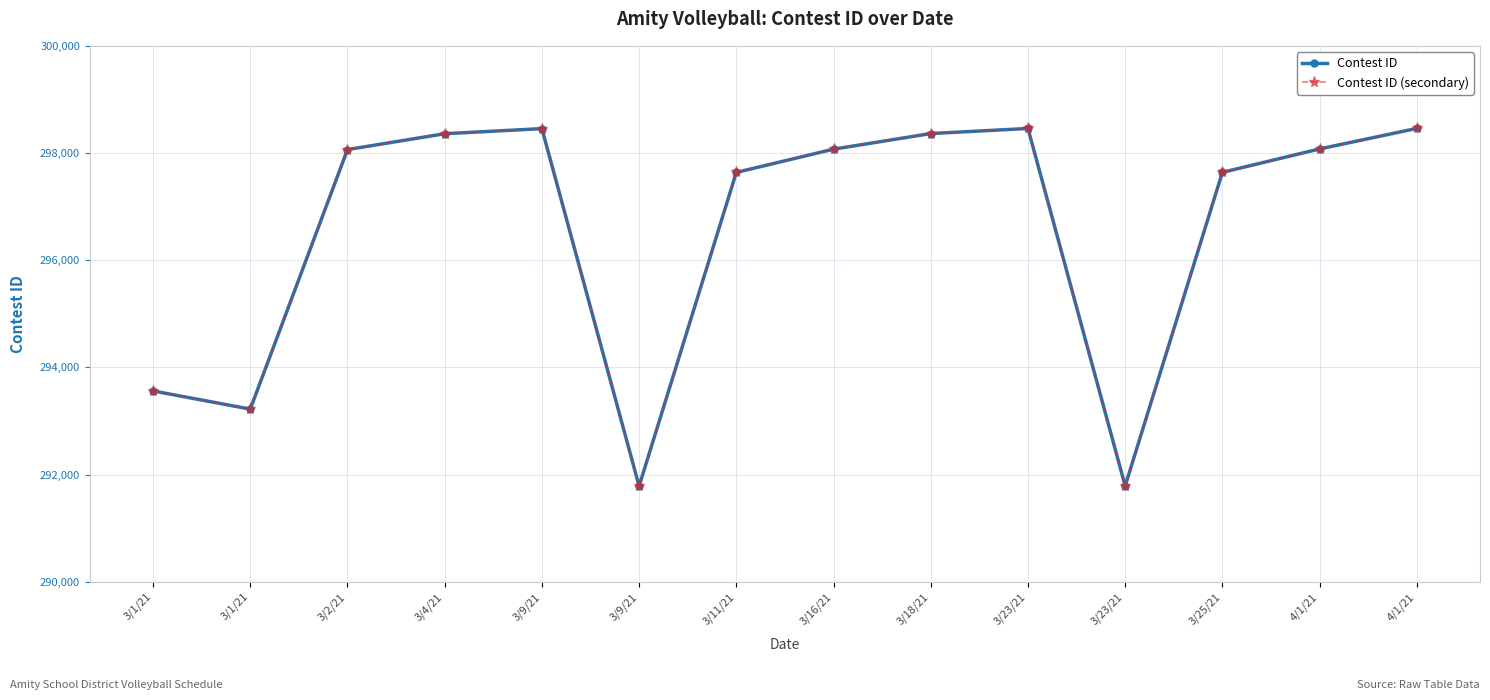

What is the average value of the Contest ID series?

296567